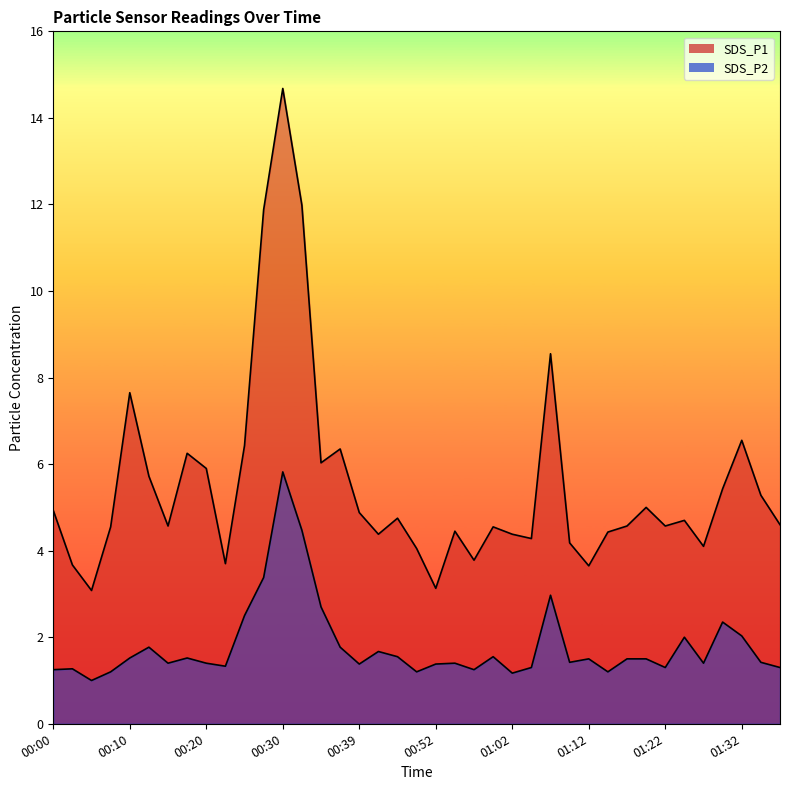

Reading left to right, extract all data points from this chart.

SDS_P1: 00:00=4.9	00:03=3.7	00:05=3.1	00:08=4.5	00:10=7.7	00:13=5.7	00:15=4.6	00:17=6.2	00:20=5.9	00:22=3.7	00:25=6.4	00:27=11.9	00:30=14.7	00:32=12.0	00:35=6.0	00:37=6.3	00:39=4.9	00:42=4.4	00:44=4.8	00:50=4.0	00:52=3.1	00:55=4.5	00:57=3.8	01:00=4.5	01:02=4.4	01:04=4.3	01:07=8.6	01:09=4.2	01:12=3.6	01:14=4.4	01:17=4.6	01:20=5.0	01:22=4.6	01:24=4.7	01:27=4.1	01:29=5.4	01:32=6.5	01:34=5.3	01:37=4.6
SDS_P2: 00:00=1.2	00:03=1.3	00:05=1.0	00:08=1.2	00:10=1.5	00:13=1.8	00:15=1.4	00:17=1.5	00:20=1.4	00:22=1.3	00:25=2.5	00:27=3.4	00:30=5.8	00:32=4.5	00:35=2.7	00:37=1.8	00:39=1.4	00:42=1.7	00:44=1.6	00:50=1.2	00:52=1.4	00:55=1.4	00:57=1.2	01:00=1.6	01:02=1.2	01:04=1.3	01:07=3.0	01:09=1.4	01:12=1.5	01:14=1.2	01:17=1.5	01:20=1.5	01:22=1.3	01:24=2.0	01:27=1.4	01:29=2.4	01:32=2.0	01:34=1.4	01:37=1.3